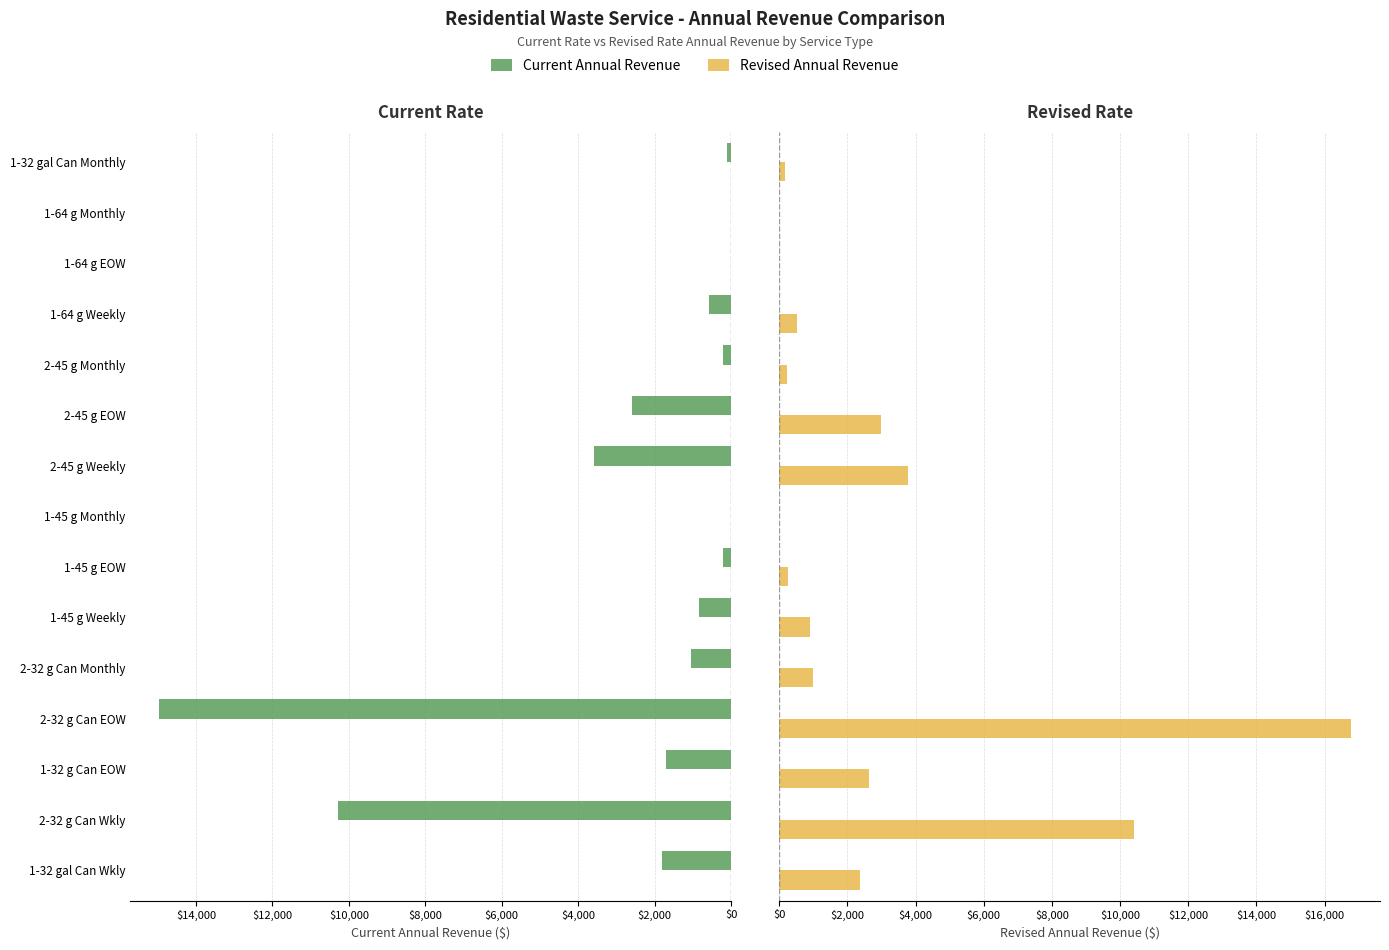

Rank the series by their maximum value, from highest to lowest.

Revised Annual Revenue, Current Annual Revenue